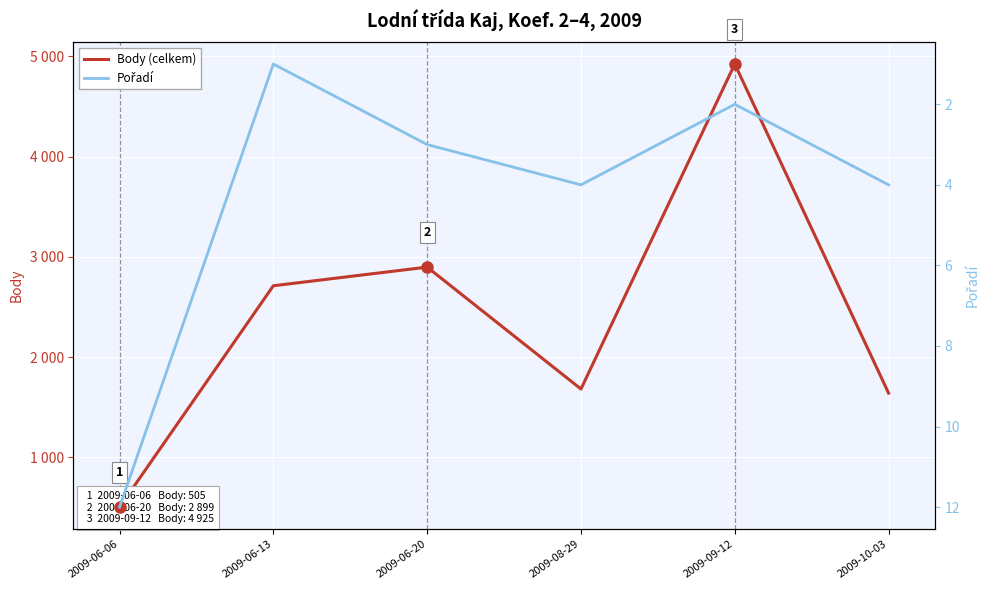

True or false: Body (celkem) and Pořadí intersect in this chart.

False